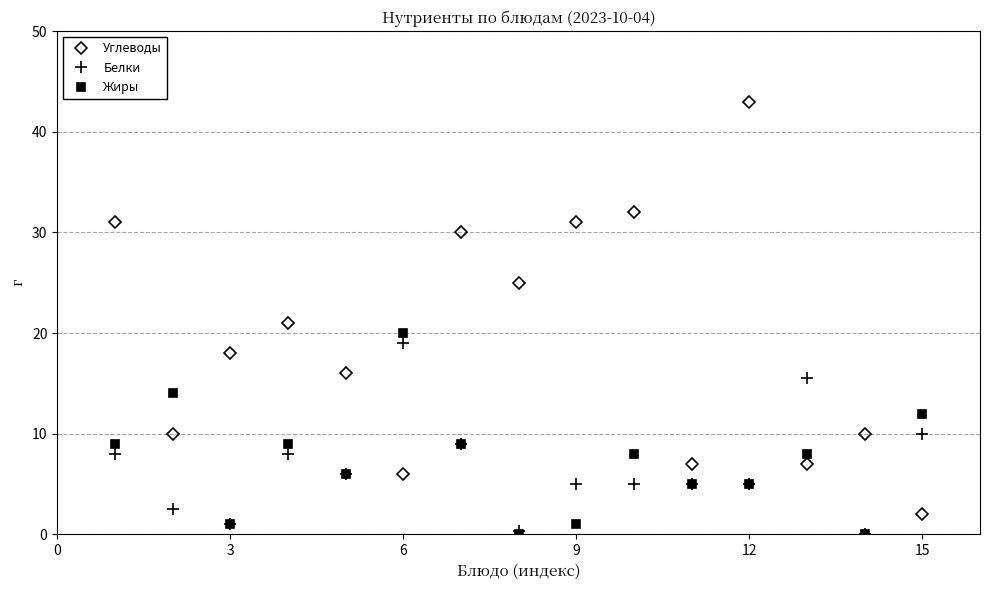

How many lines are shown in the chart?

3